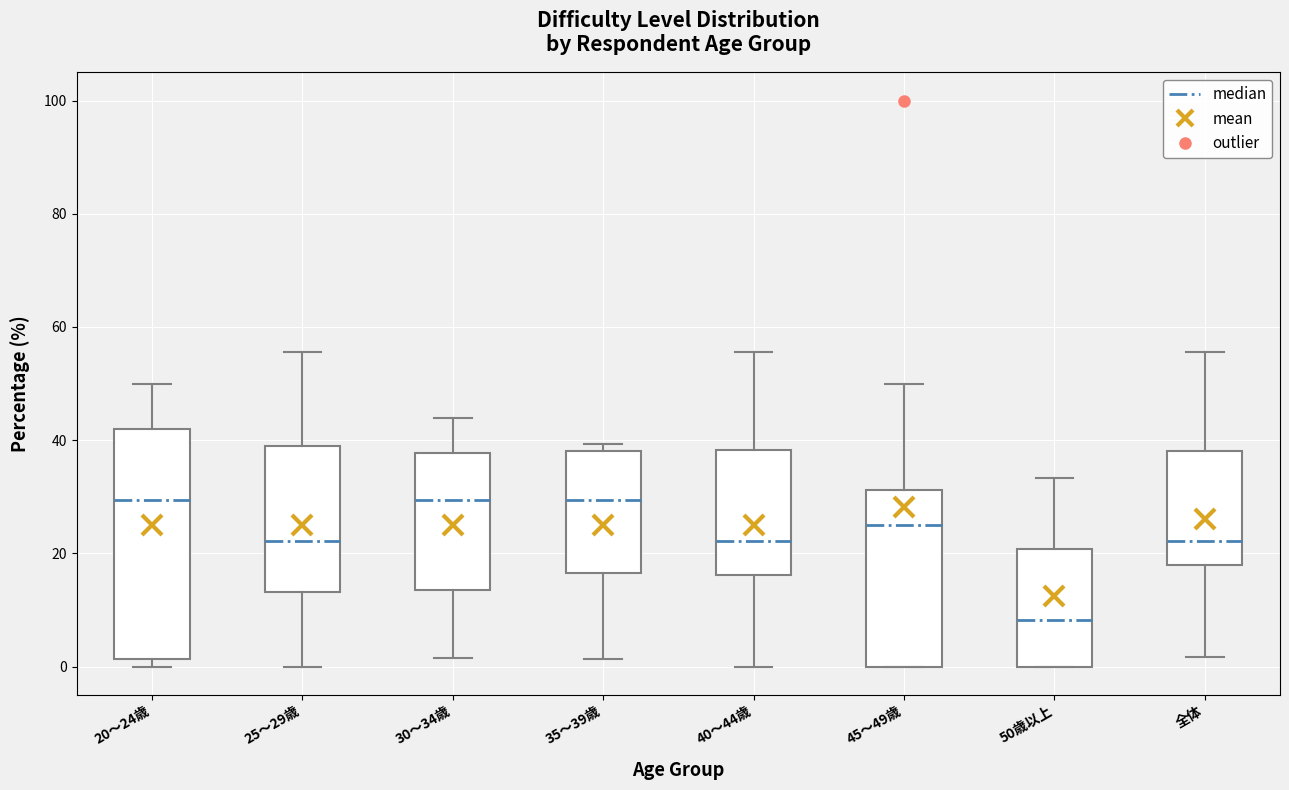

Reading left to right, transcribe this box plot: for each box, give where its median line is, the range the box spans, and where its two whiskers end, as read against the y-axis. The values are not printed on the chart, so give them approximately, as read against the axis.

20～24歳: median 30, box 2 to 42, whiskers 0 to 50
25～29歳: median 22, box 14 to 40, whiskers 0 to 56
30～34歳: median 30, box 14 to 38, whiskers 2 to 44
35～39歳: median 30, box 16 to 38, whiskers 2 to 40
40～44歳: median 22, box 16 to 38, whiskers 0 to 56
45～49歳: median 26, box 0 to 32, whiskers 0 to 50
50歳以上: median 8, box 0 to 20, whiskers 0 to 34
全体: median 22, box 18 to 38, whiskers 2 to 56